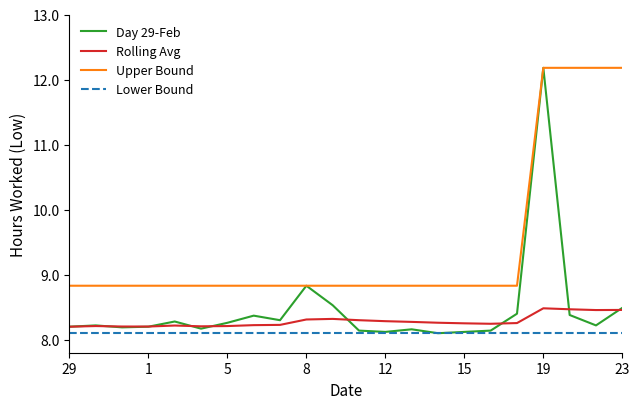

Which series has the largest total across all categories?

Upper Bound